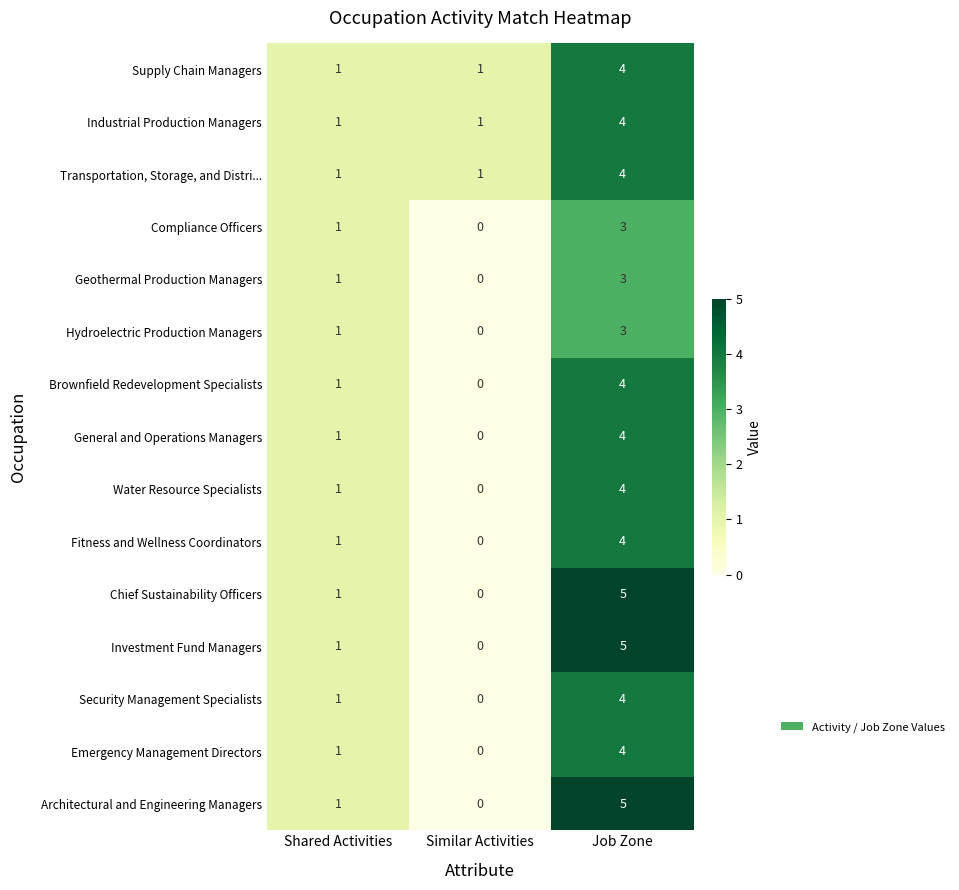

Rank the categories by Emergency Management Directors value from lowest to highest.

Similar Activities, Shared Activities, Job Zone